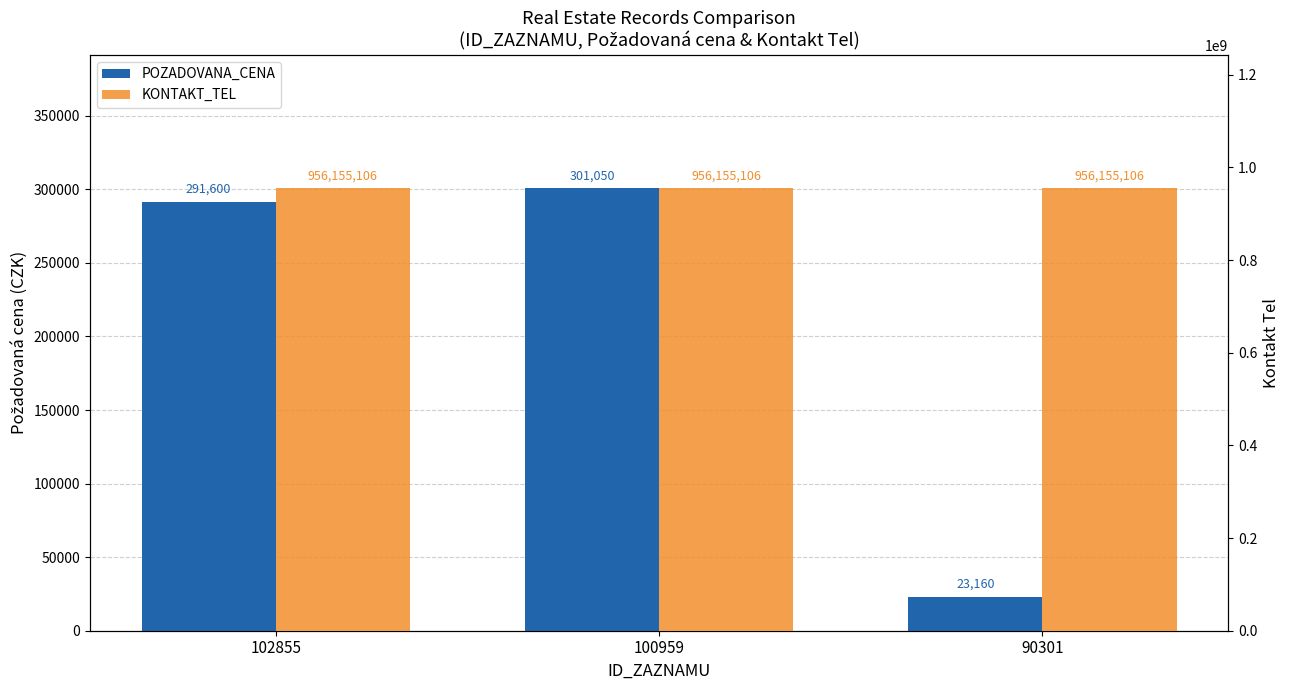

The KONTAKT_TEL series shows 1649102492 at 102855. True or false?

False